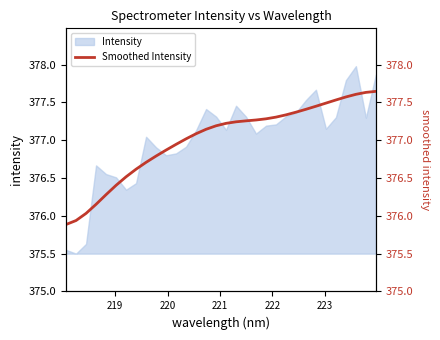

What is the maximum value for Intensity?

378.0